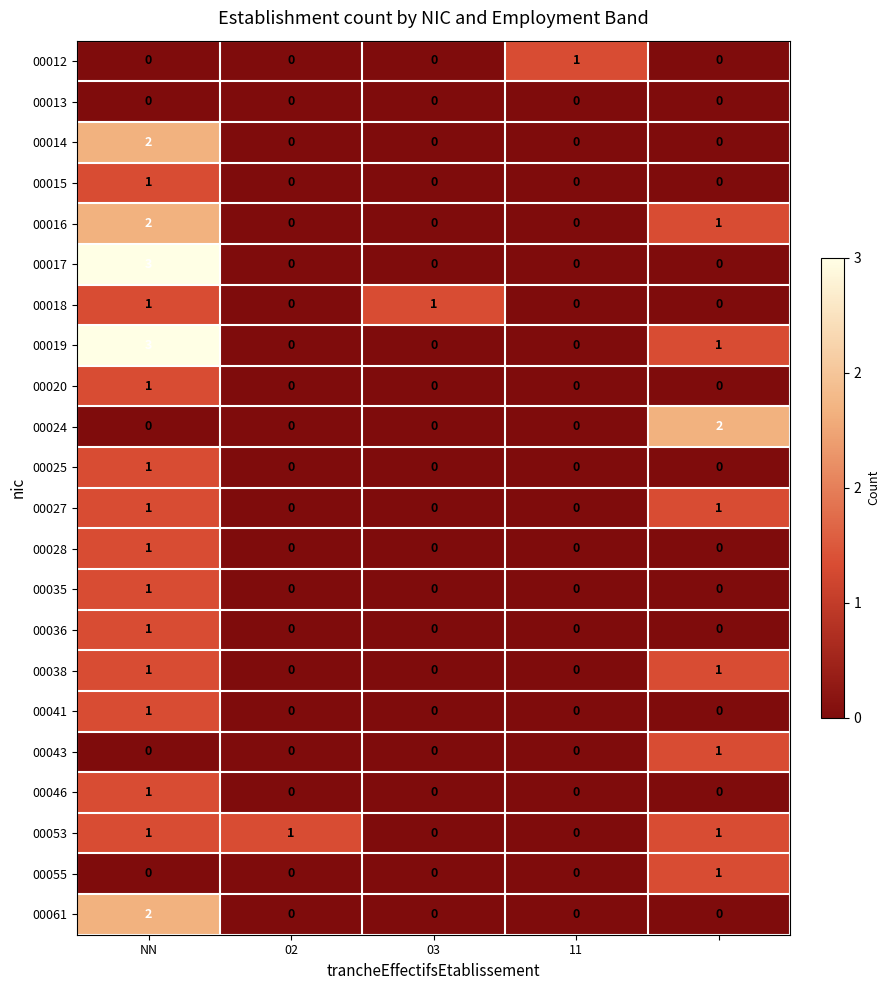

What is the difference between the maximum and minimum values in the 00019 series?

3